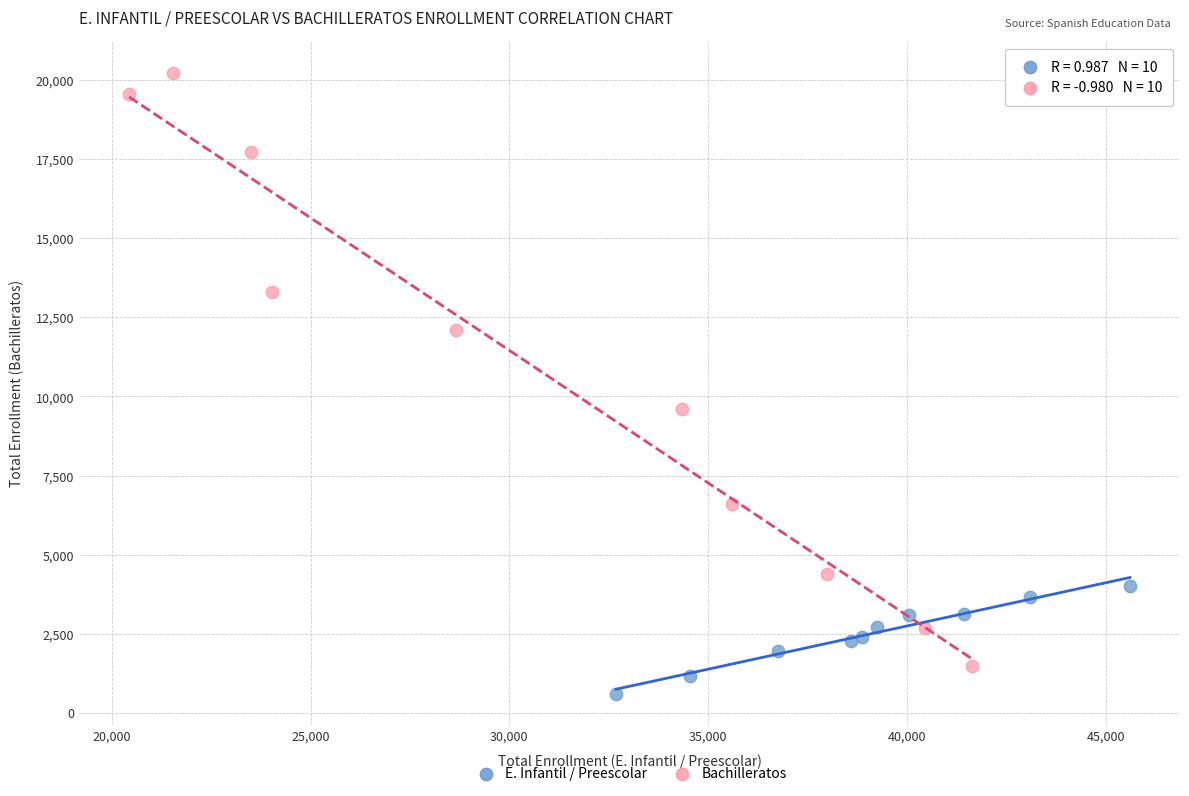

Which series contains the lowest Y value?

E. Infantil / Preescolar